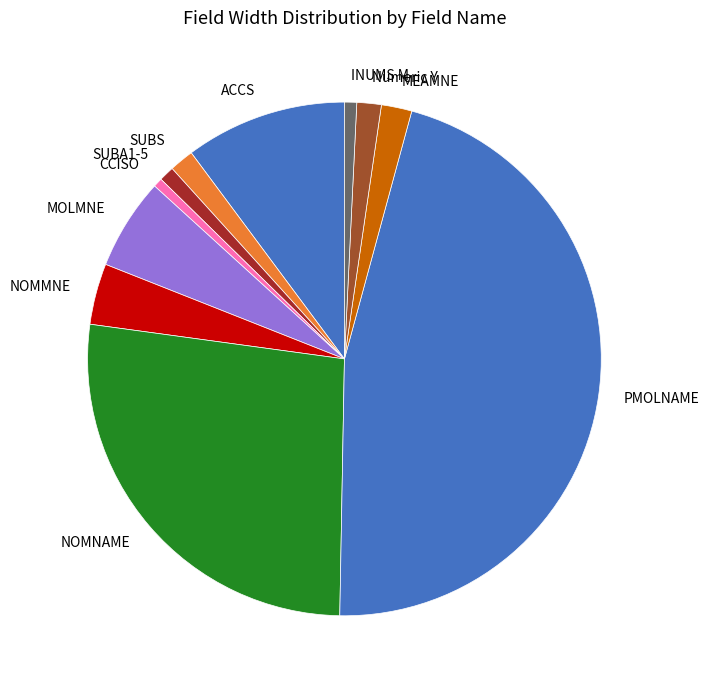

The SUBS slice represents 7% of the pie. True or false?

False